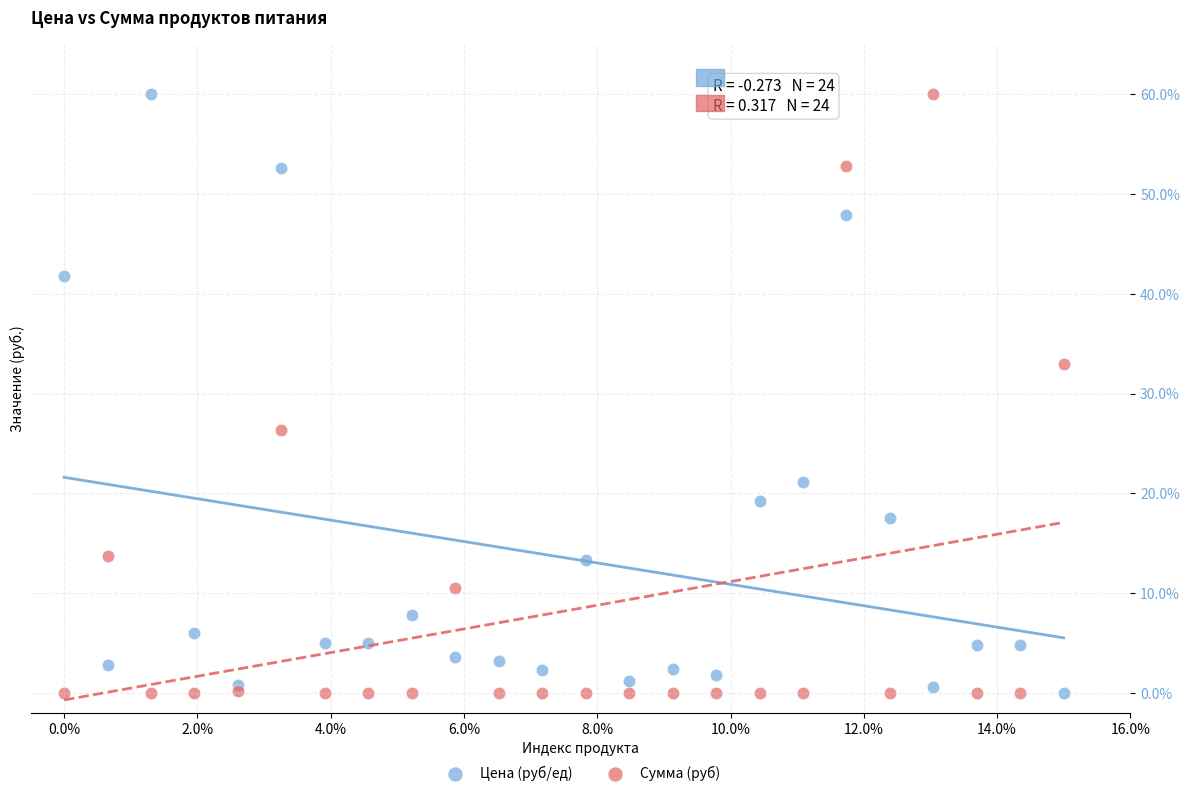

What is the X range (max minus min) for the scatter plot?

15.0